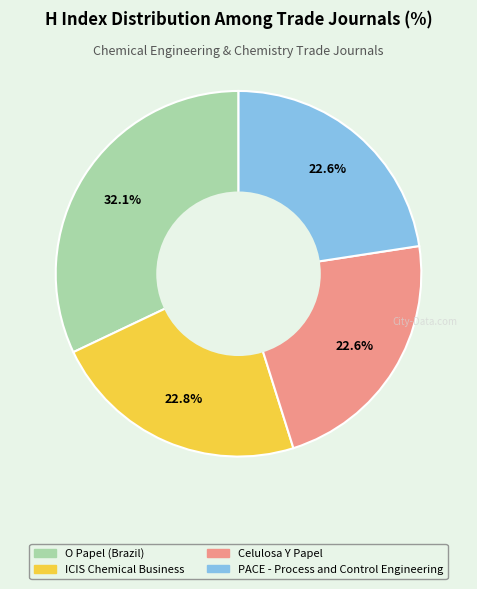

The Celulosa Y Papel slice represents 23% of the pie. True or false?

True